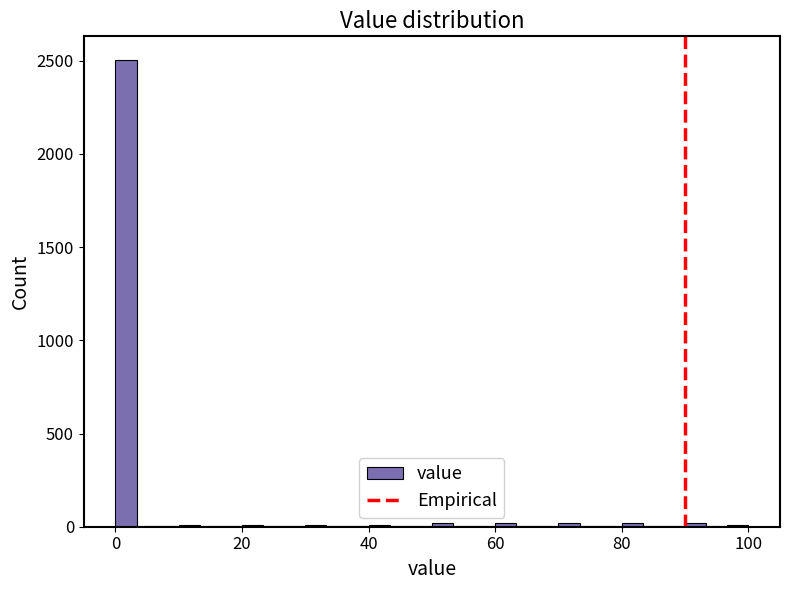

Around what value on the x-axis is the tallest bar? Give the approximate position of its centre, as read against the axis.

2